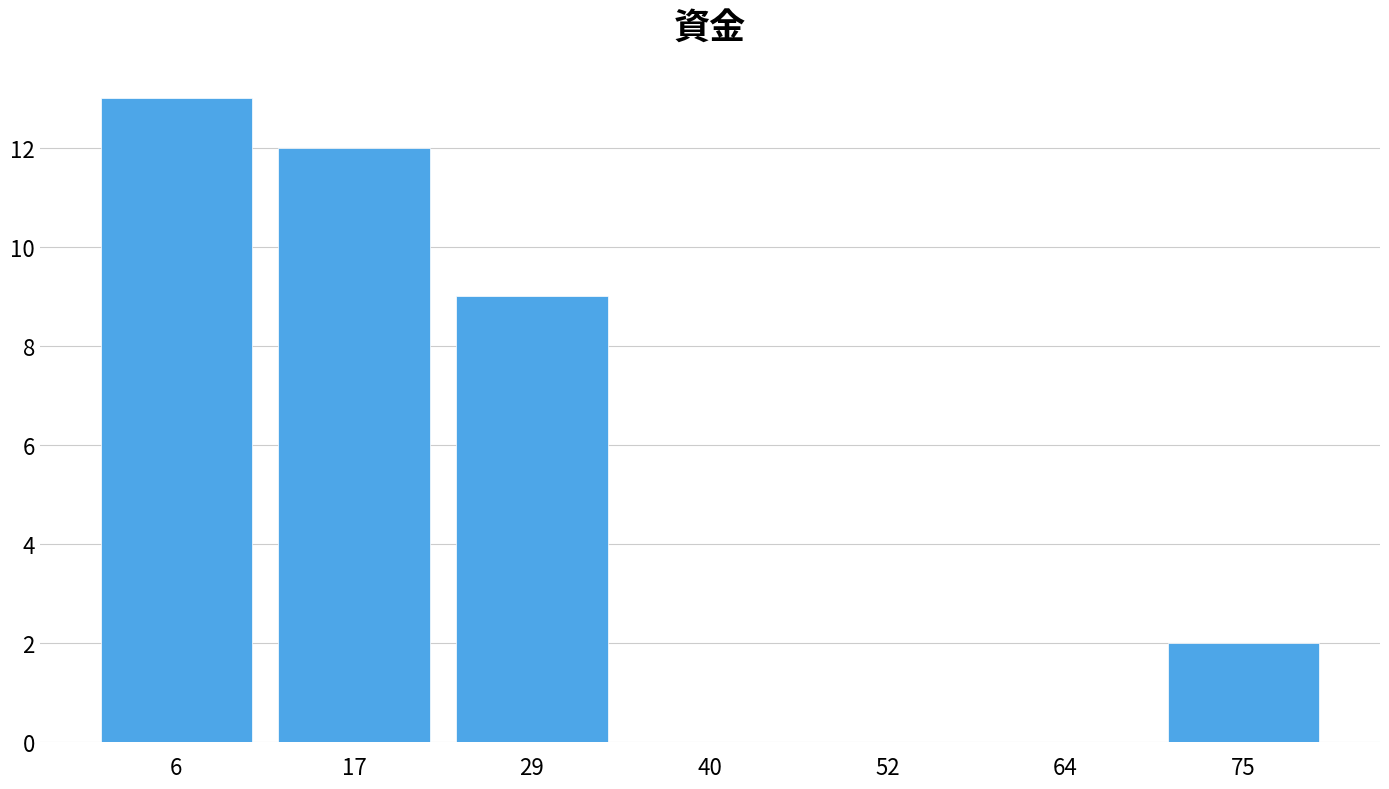

Reading left to right, list every bar in this chart as the range it spans on the x-axis followed by its height. Neither the bar edges nor the heights are printed on the chart, so give them approximately, as read against the axes.

0 to 12: 13
12 to 24: 12
24 to 34: 9
34 to 46: 0
46 to 58: 0
58 to 70: 0
70 to 82: 2